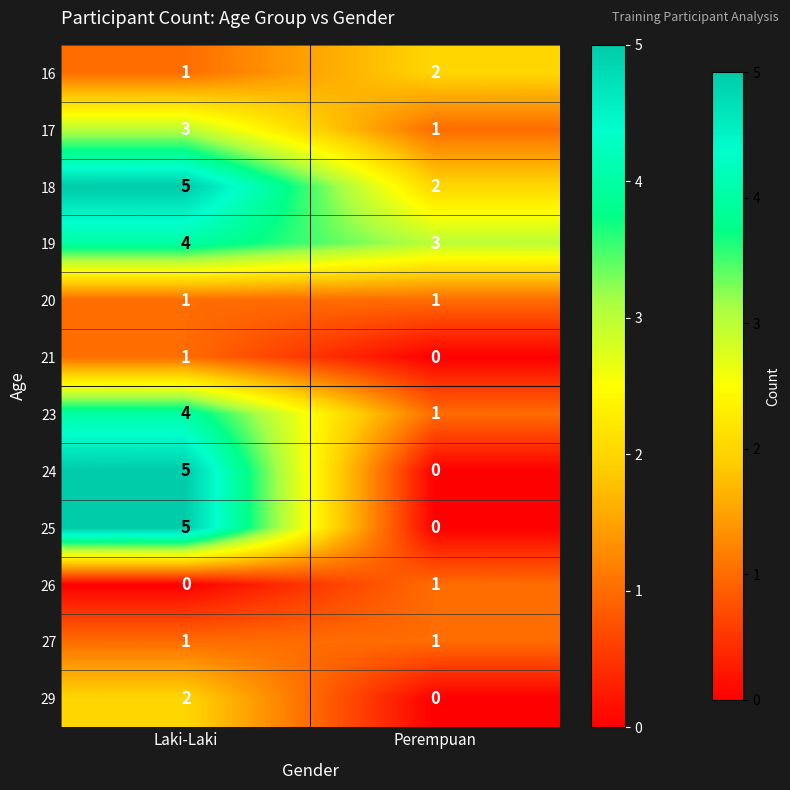

What is the sum of all 23 values?

5